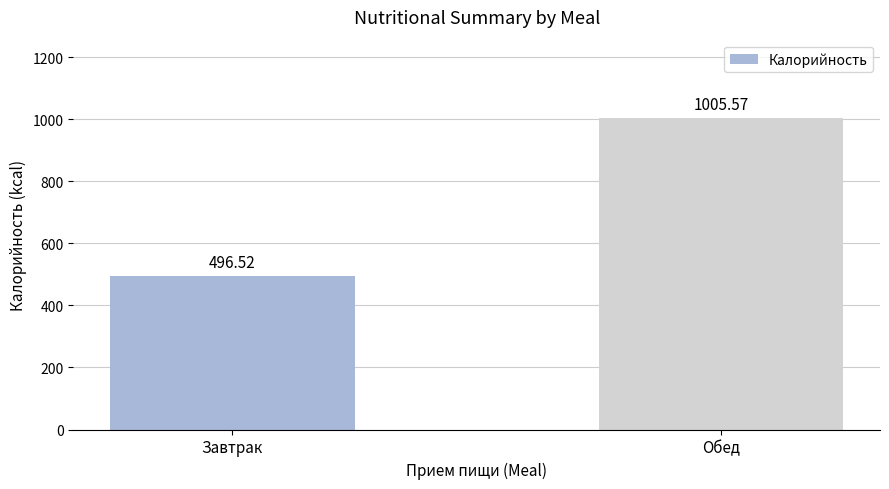

Is it true that the value at Обед is 261.6?

False